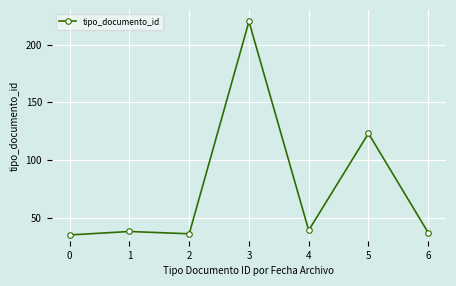

How many data points does each series have?

7